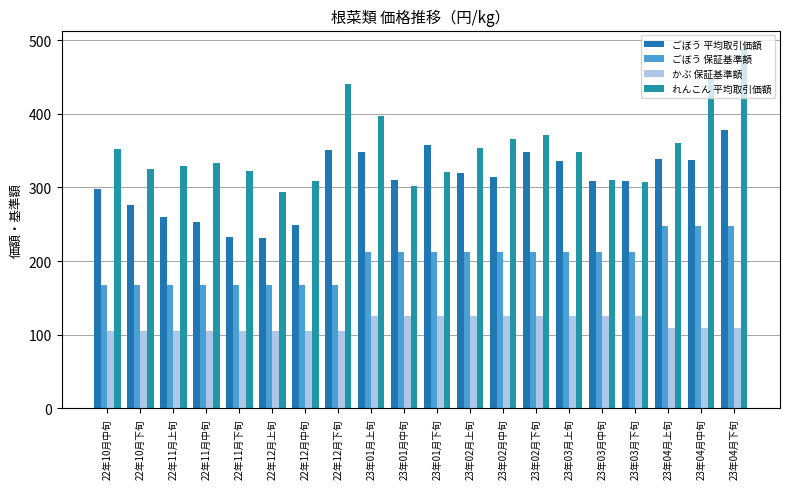

List the series in order of their overall mean, highest first.

れんこん 平均取引価額, ごぼう 平均取引価額, ごぼう 保証基準額, かぶ 保証基準額